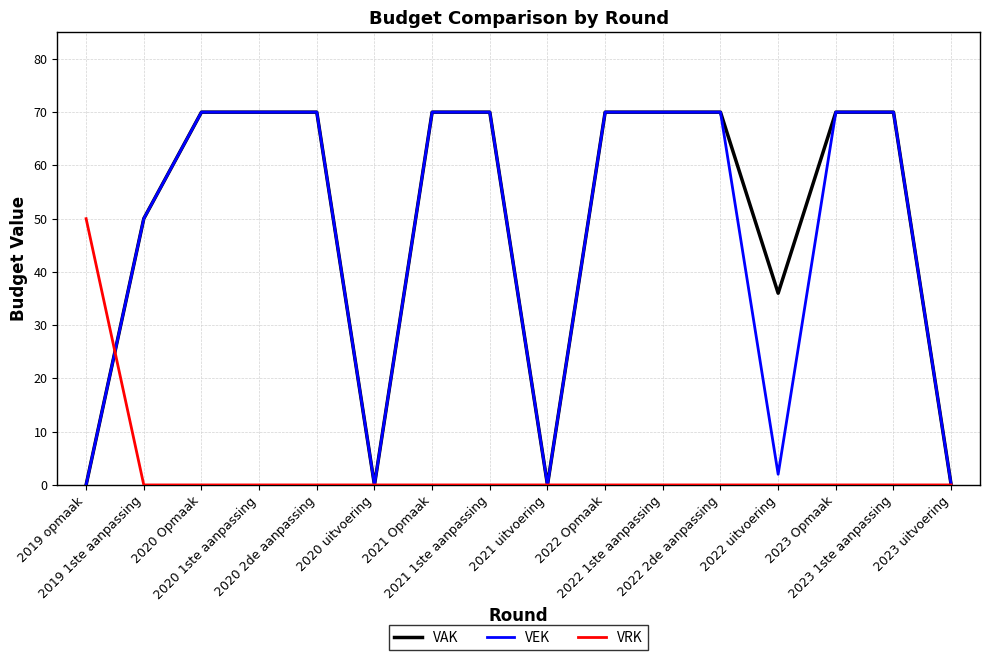

At 2021 1ste aanpassing, list the series in order from smallest to largest.

VRK, VAK, VEK